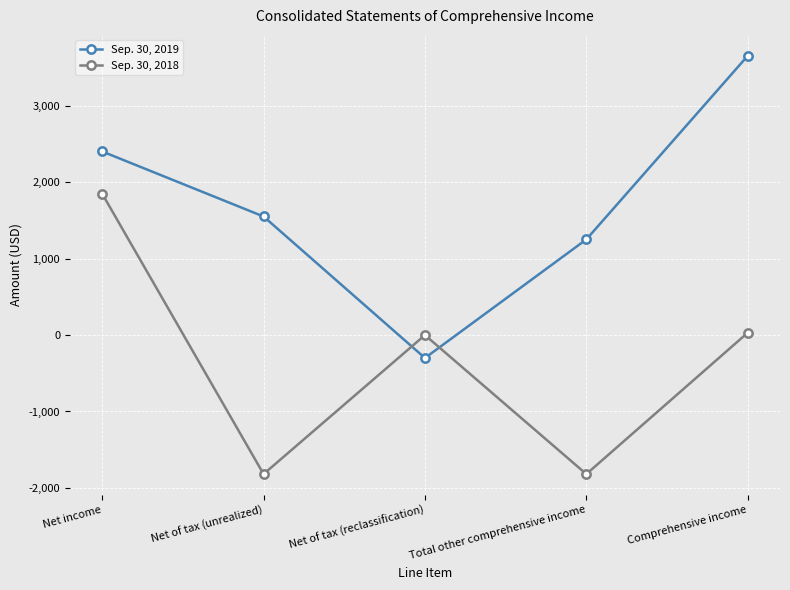

Is the value of Sep. 30, 2018 at Net of tax (reclassification) greater than the value of Sep. 30, 2019 at Net income?

No